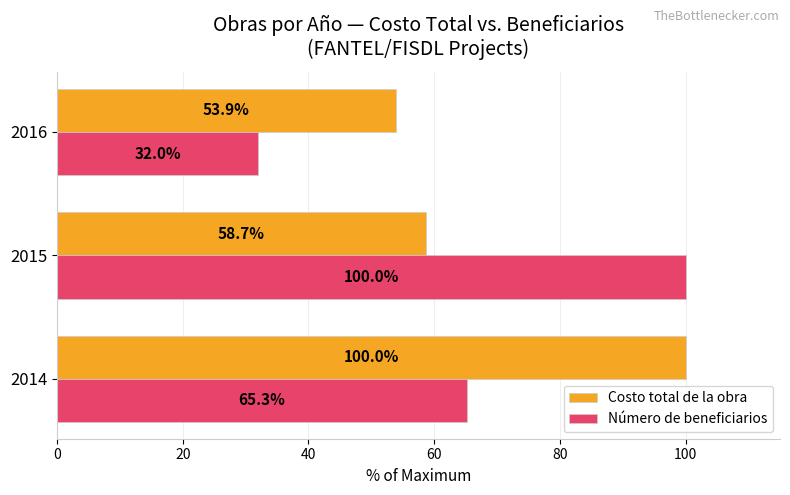

What is the average value of the Costo total de la obra series?

70.9